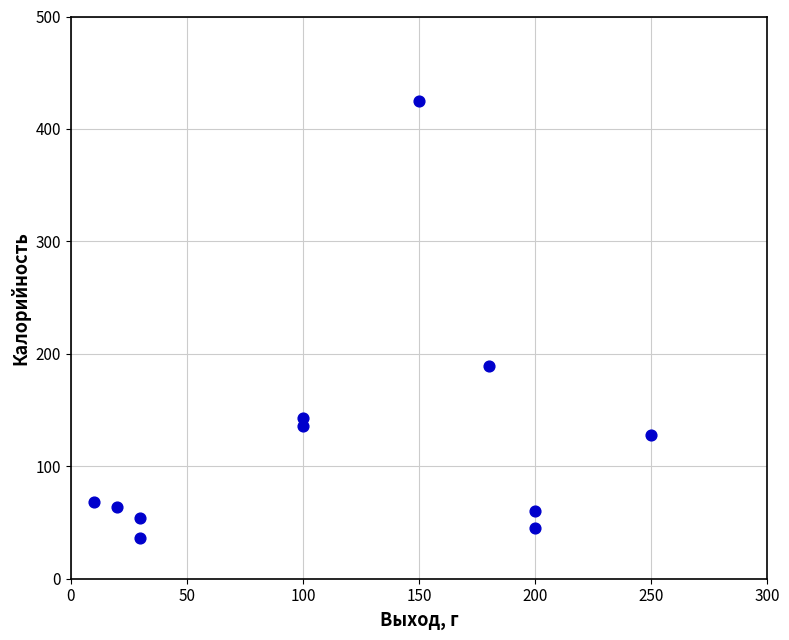

What is the range of Y values (max minus min)?

388.8